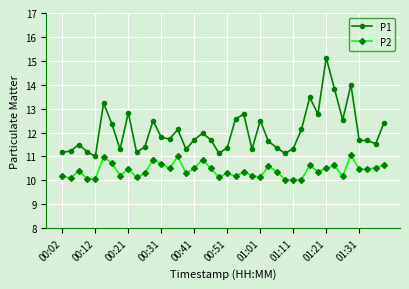

What is the maximum value for P2?

11.1